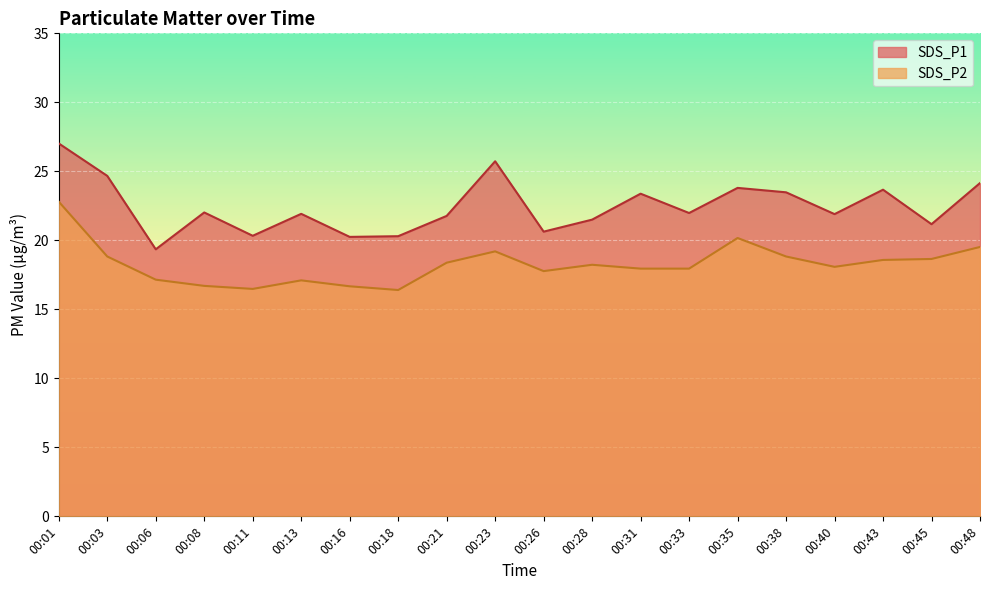

True or false: SDS_P1 has more than 2 interior local peaks.

True